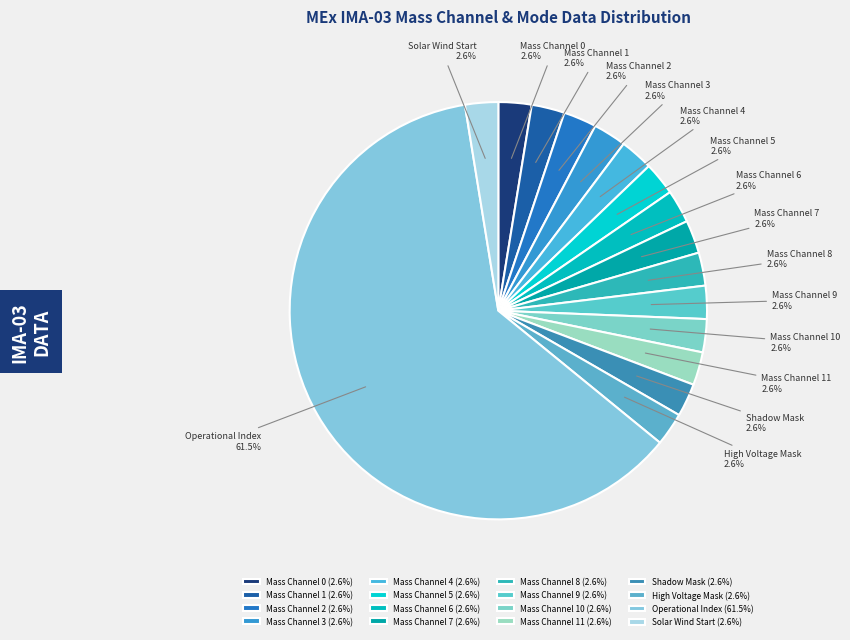

Is Mass Channel 2 the majority of the pie?

No